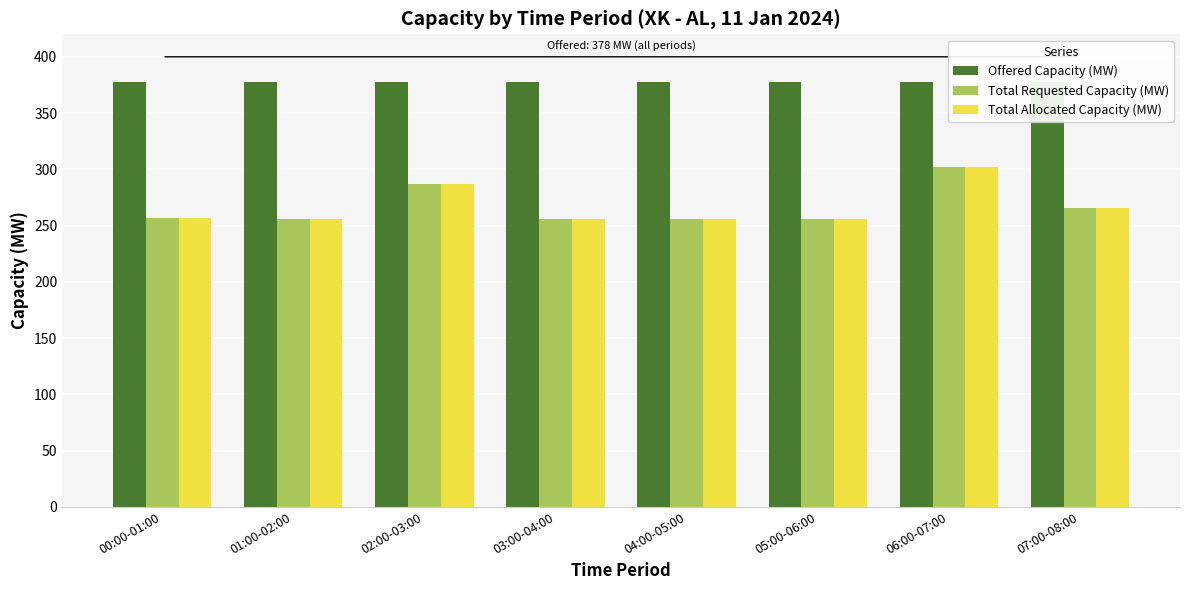

Which series changed the most between 04:00-05:00 and 07:00-08:00?

Total Requested Capacity (MW)